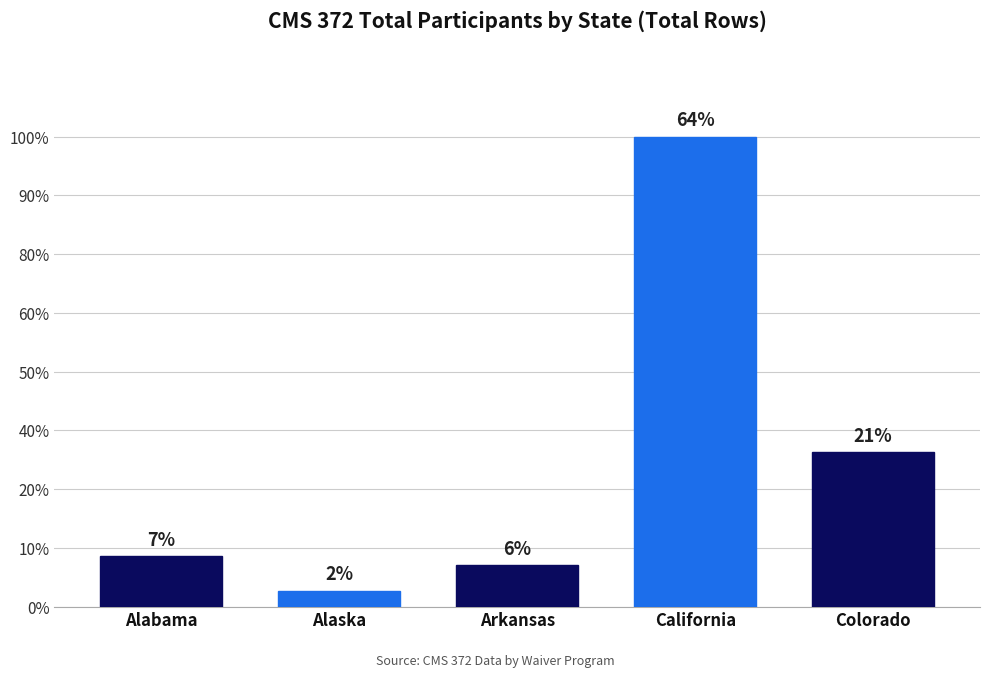

Are the bars horizontal?

No